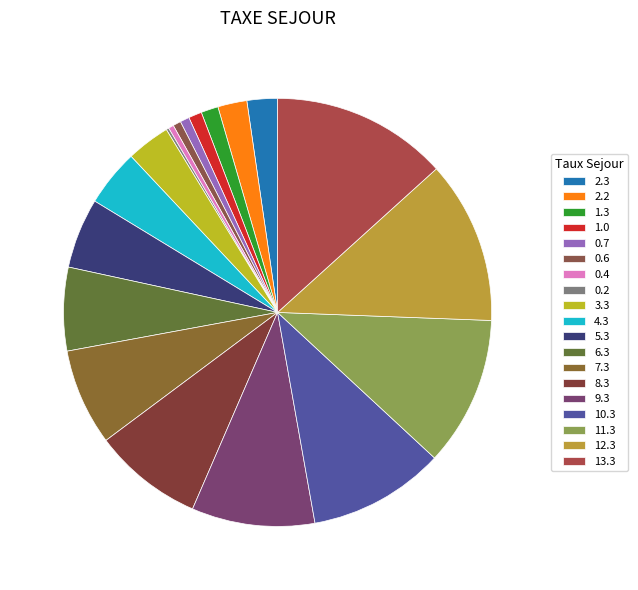

What percentage is the 6.3 slice, to the nearest percent?

6%